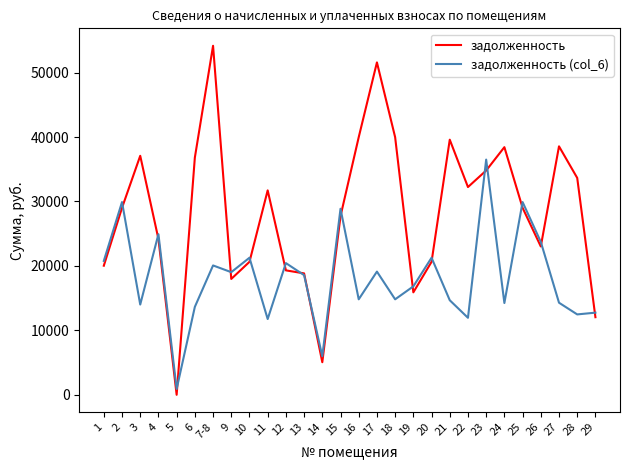

Which label corresponds to the smallest value in the chart?

5